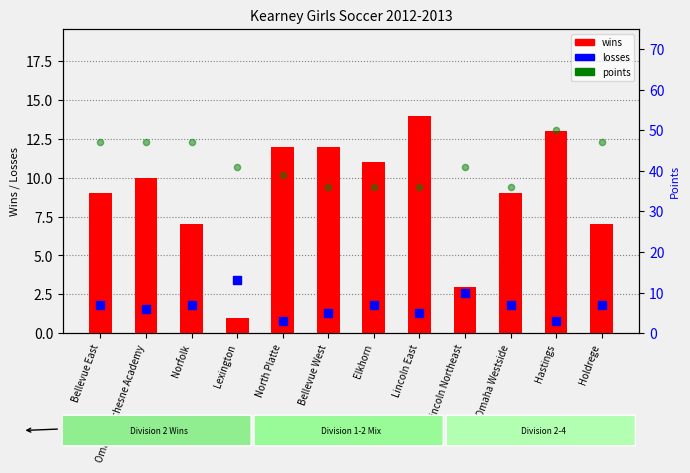

Which series has the largest Y range (max minus min)?

points